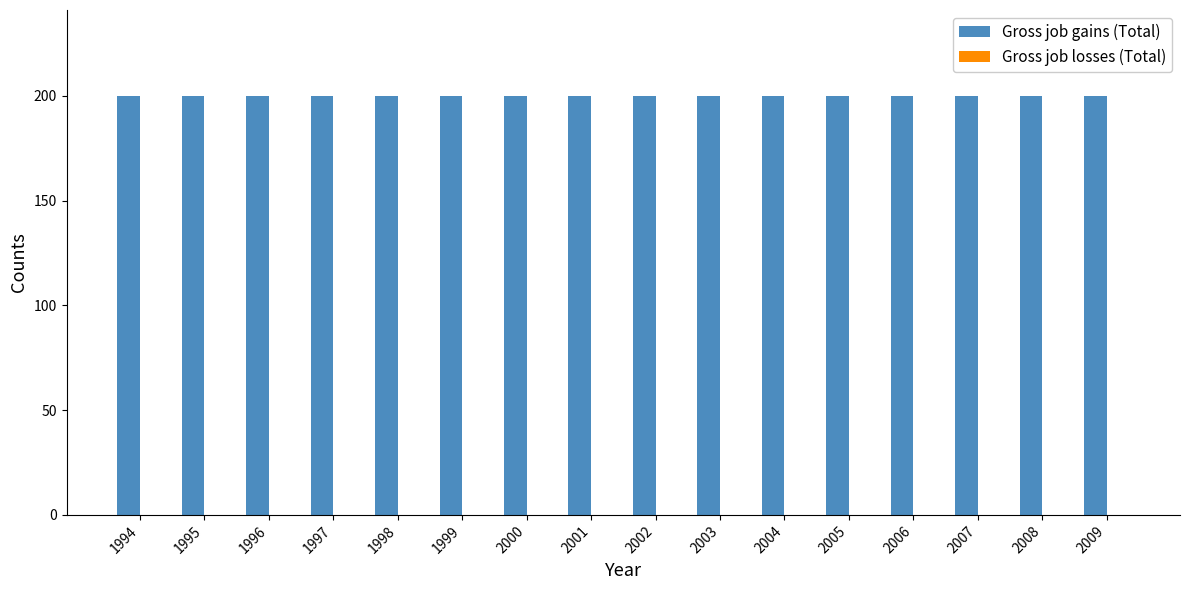

Reading right to left, what are all the values shown in this chart?

Gross job gains (Total): 2009=200	2008=200	2007=200	2006=200	2005=200	2004=200	2003=200	2002=200	2001=200	2000=200	1999=200	1998=200	1997=200	1996=200	1995=200	1994=200
Gross job losses (Total): 2009=0	2008=0	2007=0	2006=0	2005=0	2004=0	2003=0	2002=0	2001=0	2000=0	1999=0	1998=0	1997=0	1996=0	1995=0	1994=0